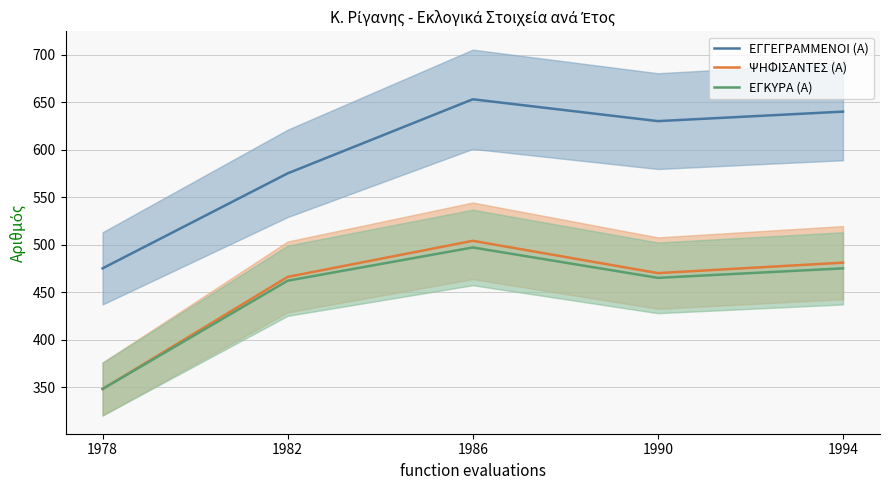

At which category is the sum across all series the highest?

1986